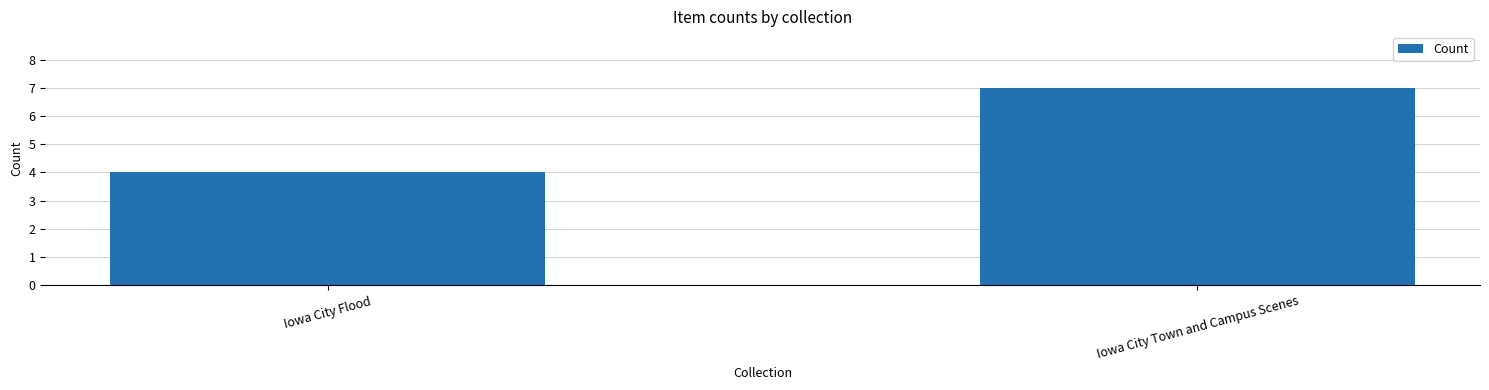

What is the approximate value at Iowa City Town and Campus Scenes?

7